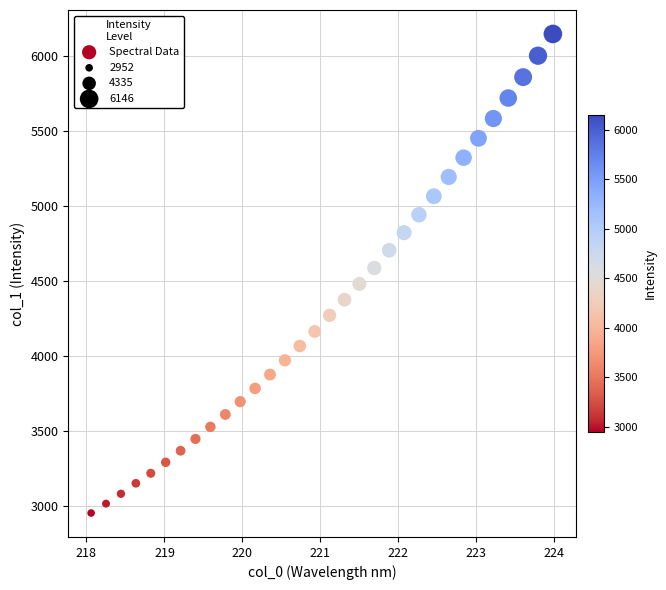

What is the range of Y values (max minus min)?

3194.6